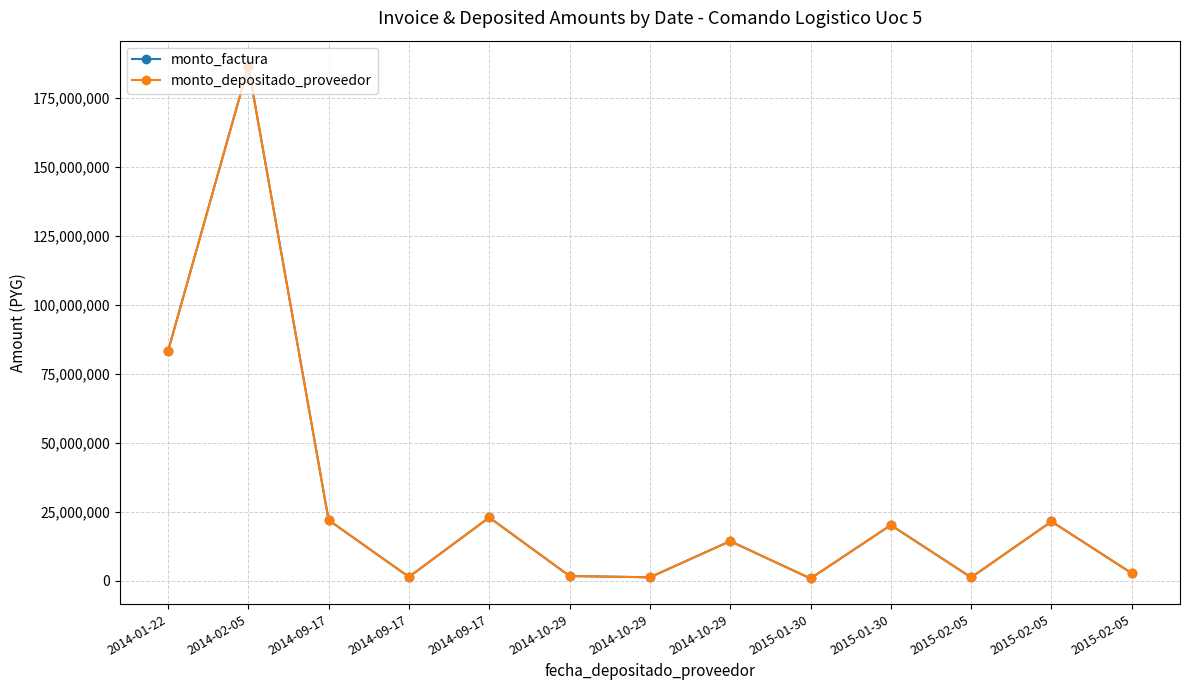

At which label is monto_factura closest to 93611150?

2014-01-22